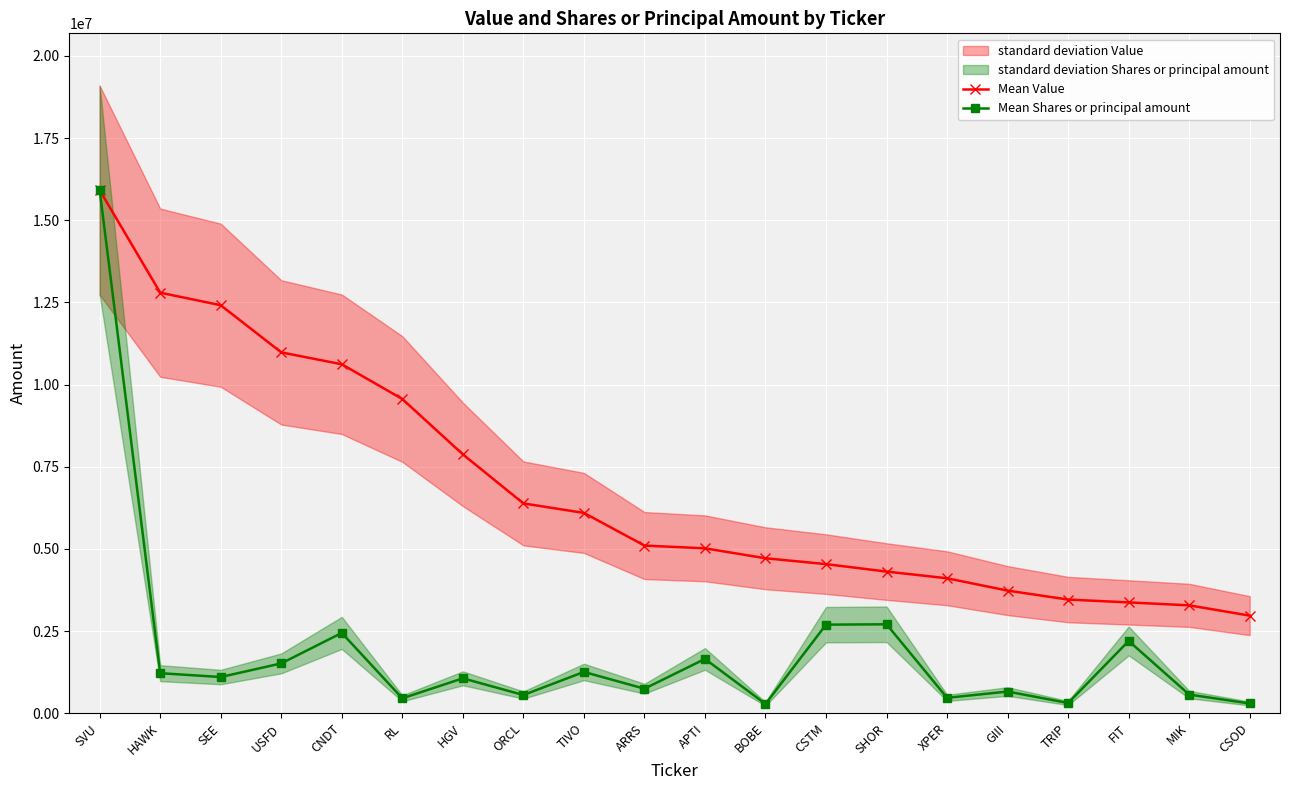

At RL, list the series in order from largest to smallest.

Mean Value, Mean Shares or principal amount